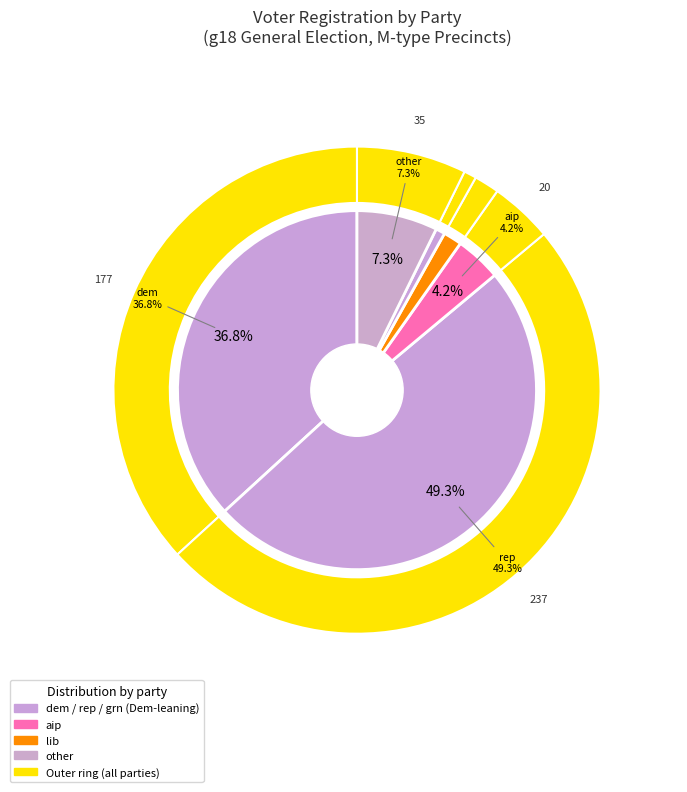

What is the change in value from rep to other?

-202